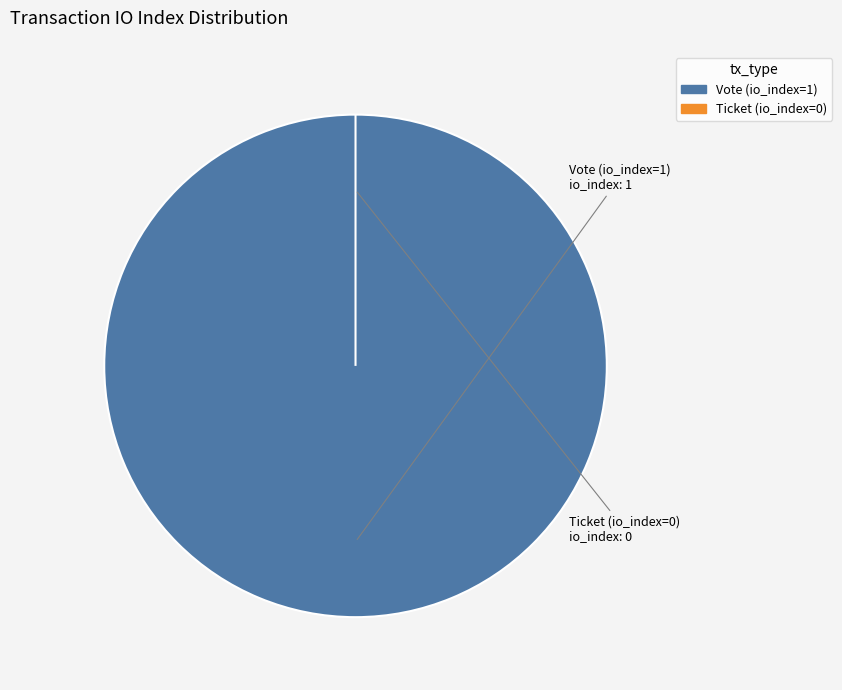

The Ticket (io_index=0) slice represents 0% of the pie. True or false?

True